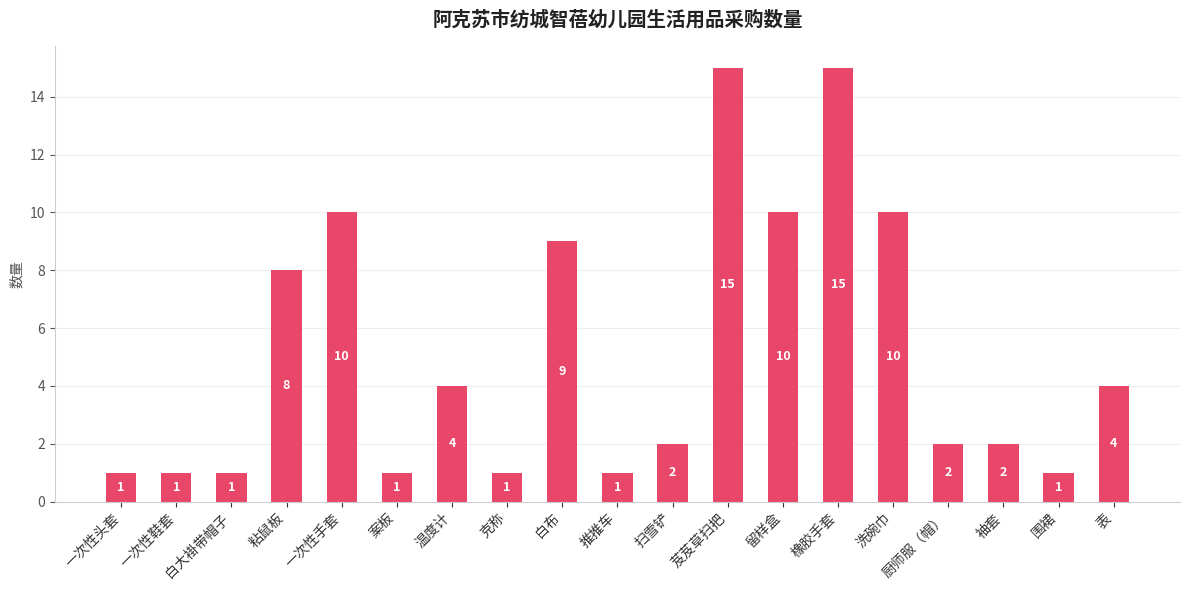

The chart shows a value of 15 at 芨芨草扫把. True or false?

True